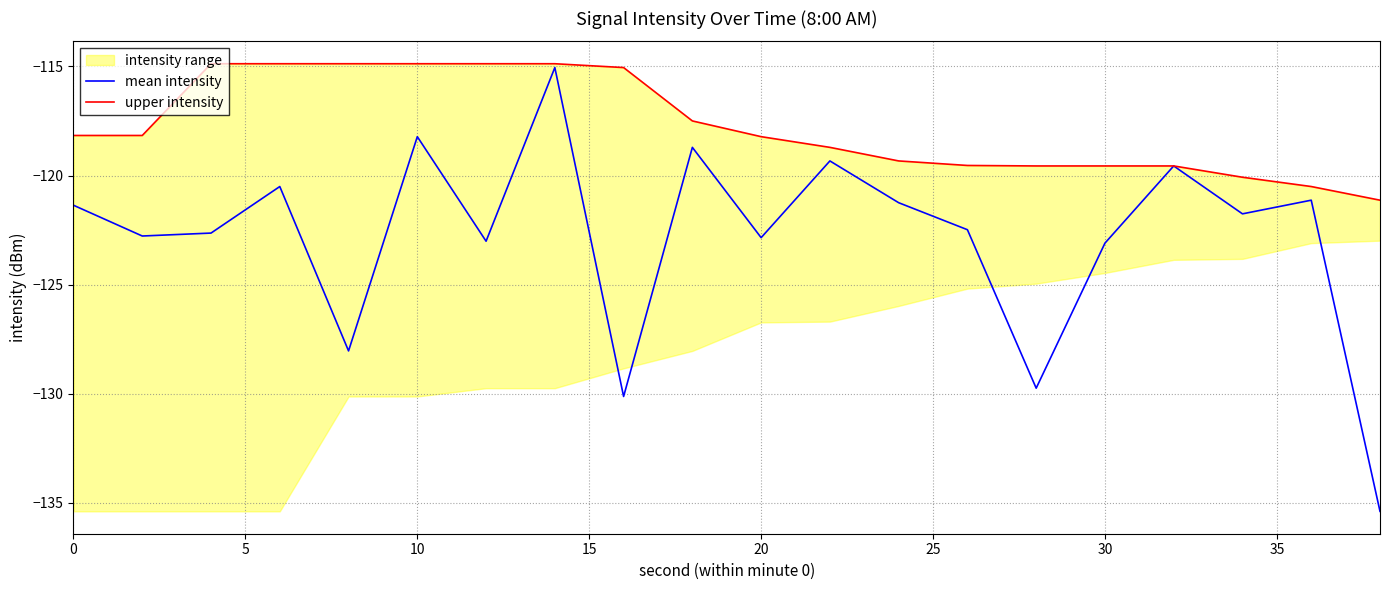

How many lines are shown in the chart?

2